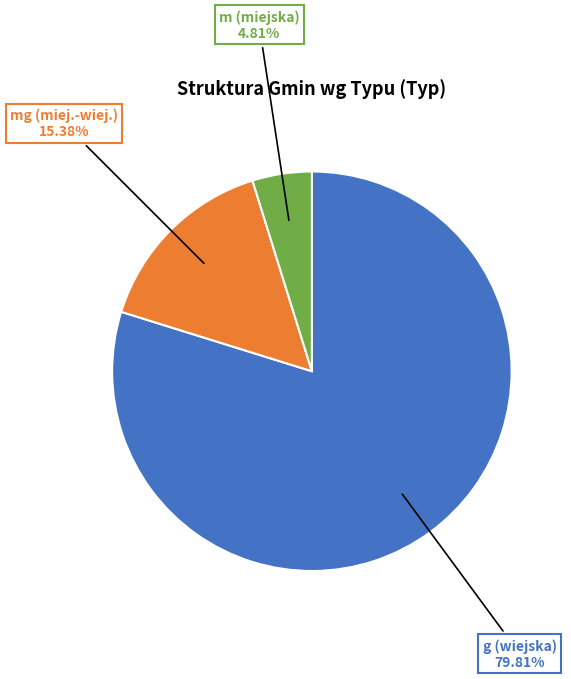

How many slices are in this pie chart?

3